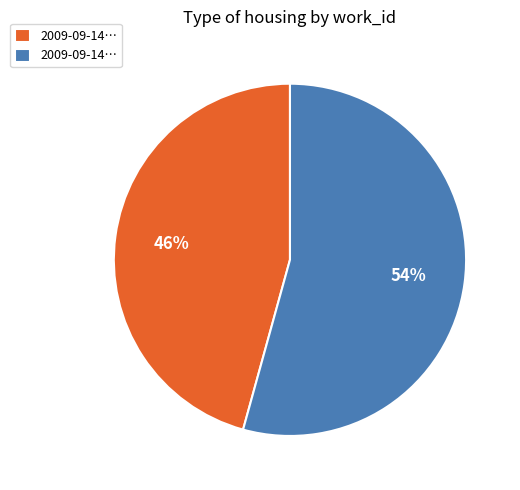

To the nearest percent, what is the average slice percentage?

50%